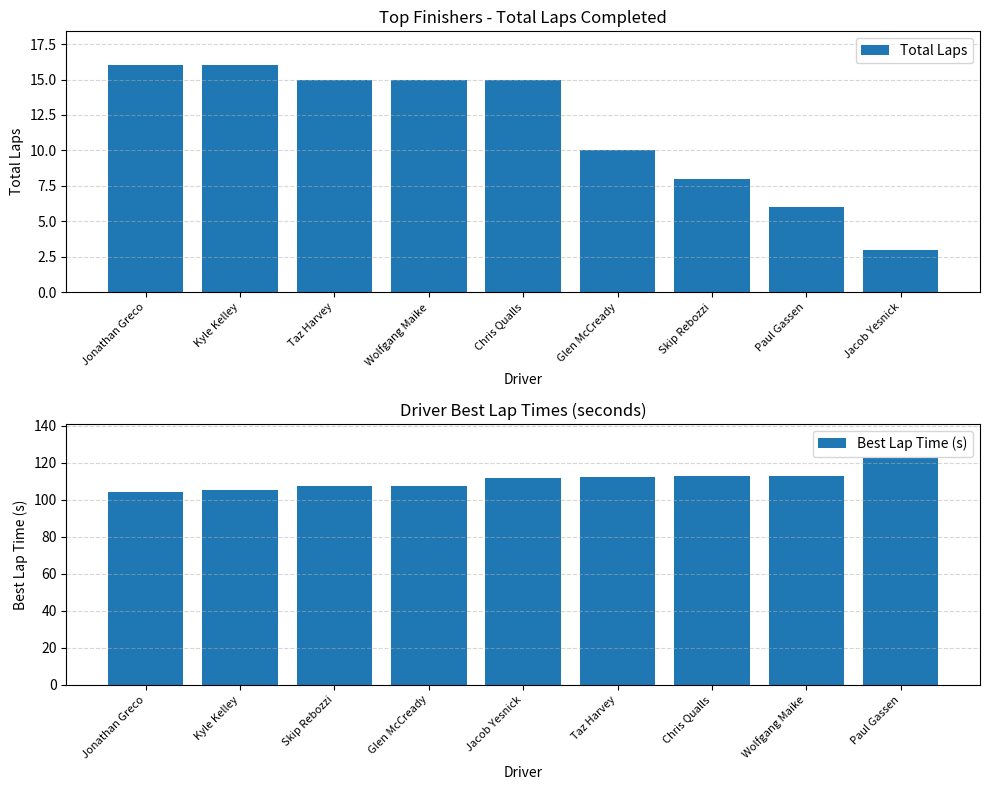

What is the smallest value displayed?

3.0